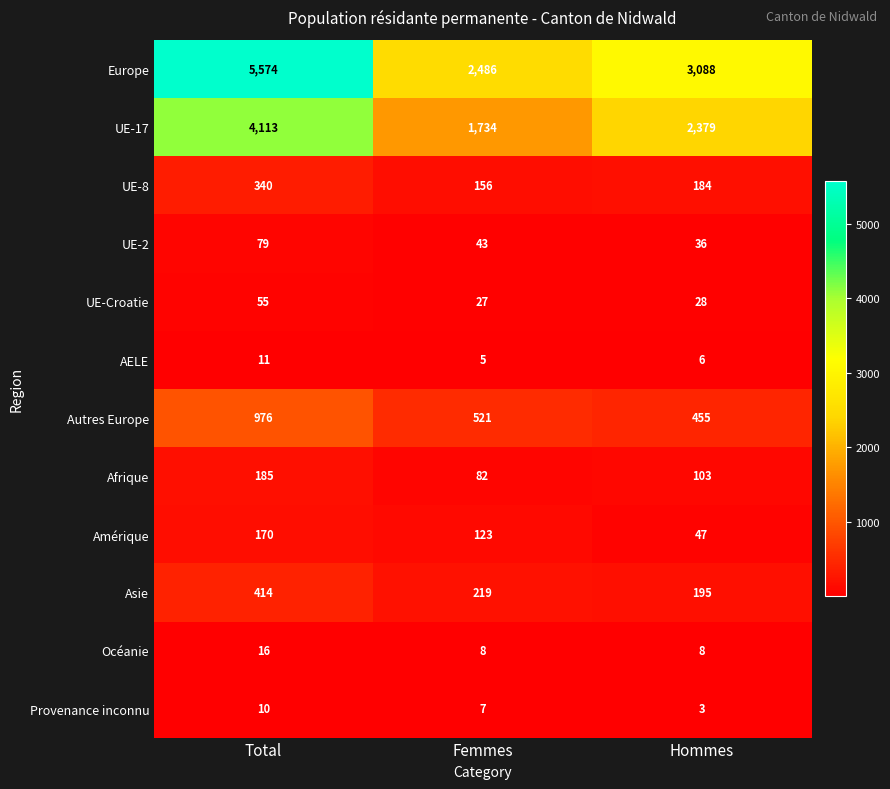

What is the difference between the Amérique values at Hommes and Femmes?

76